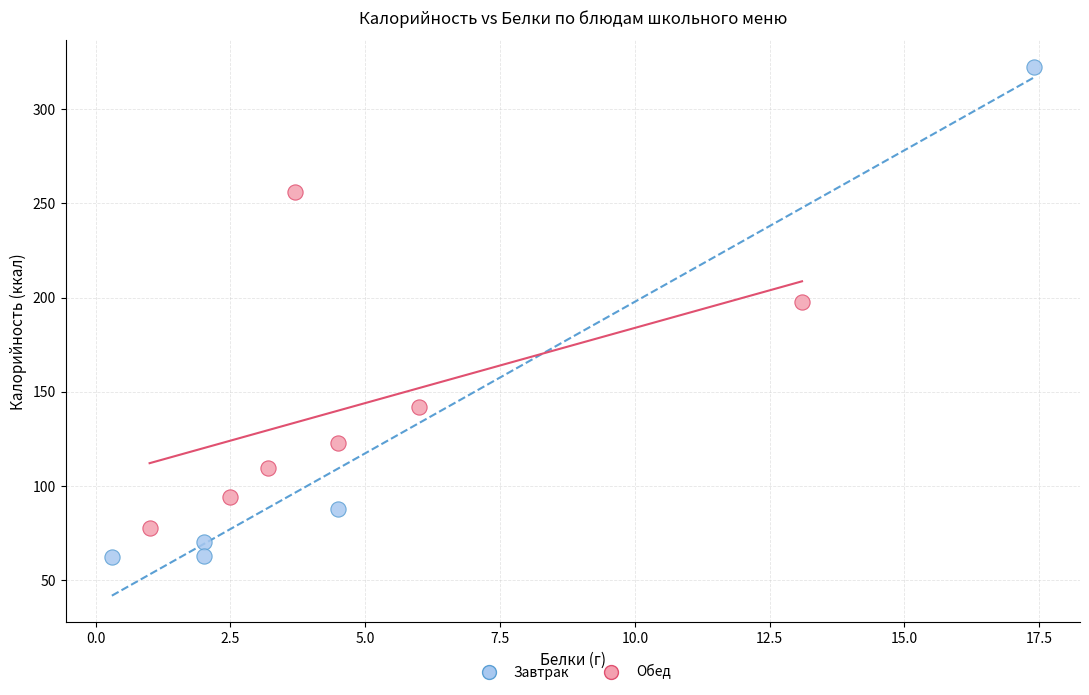

Which series reaches the minimum Y coordinate?

Завтрак